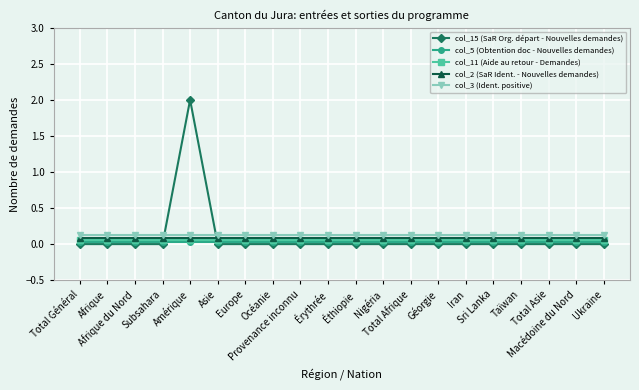

True or false: col_2 (SaR Ident. - Nouvelles demandes) and col_3 (Ident. positive) cross at least once.

False